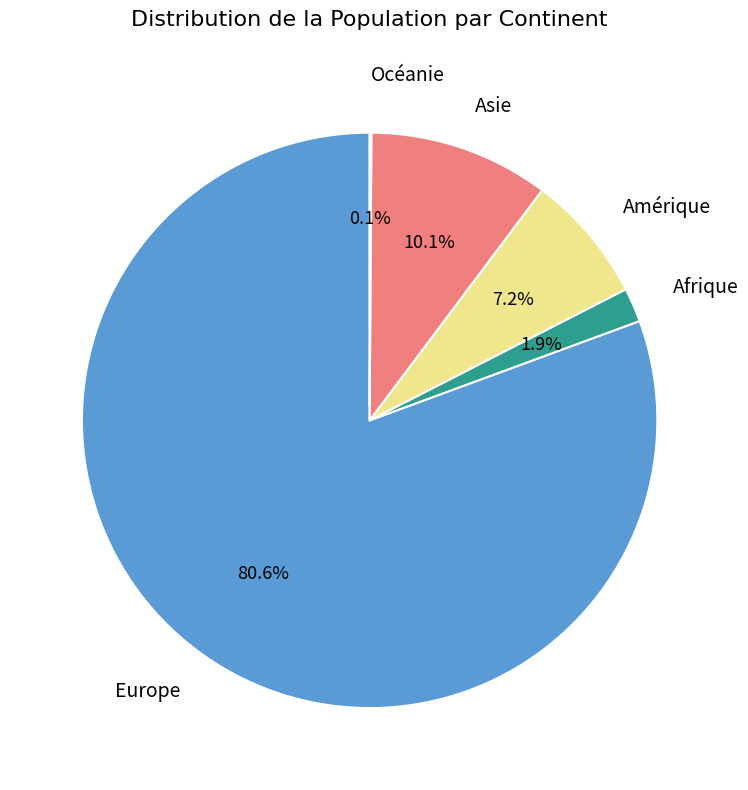

To the nearest percent, what is the average slice percentage?

20%